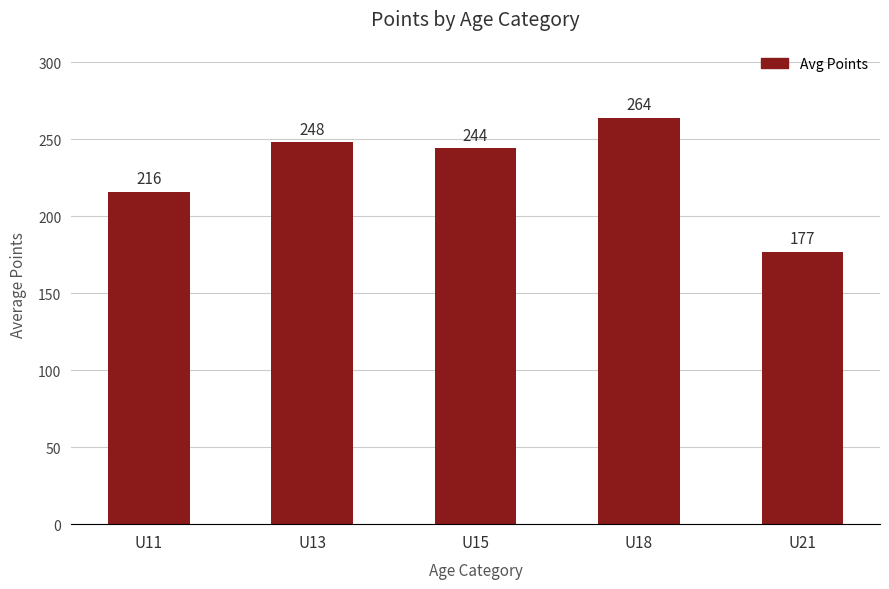

What is the value of the 1st bar from the left?

216